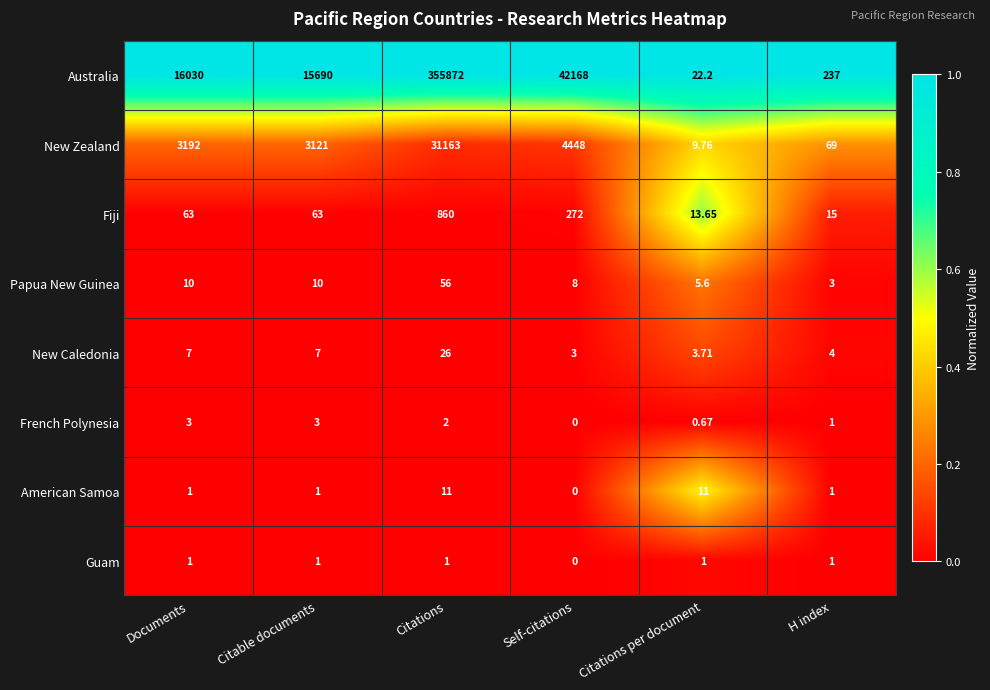

What is the spread (max minus min) of values at Self-citations?

42168.0